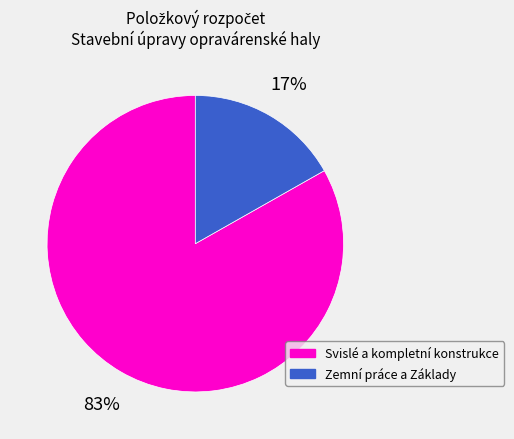

Do Svislé a kompletní konstrukce and Zemní práce a Základy together represent more than half of the pie?

Yes